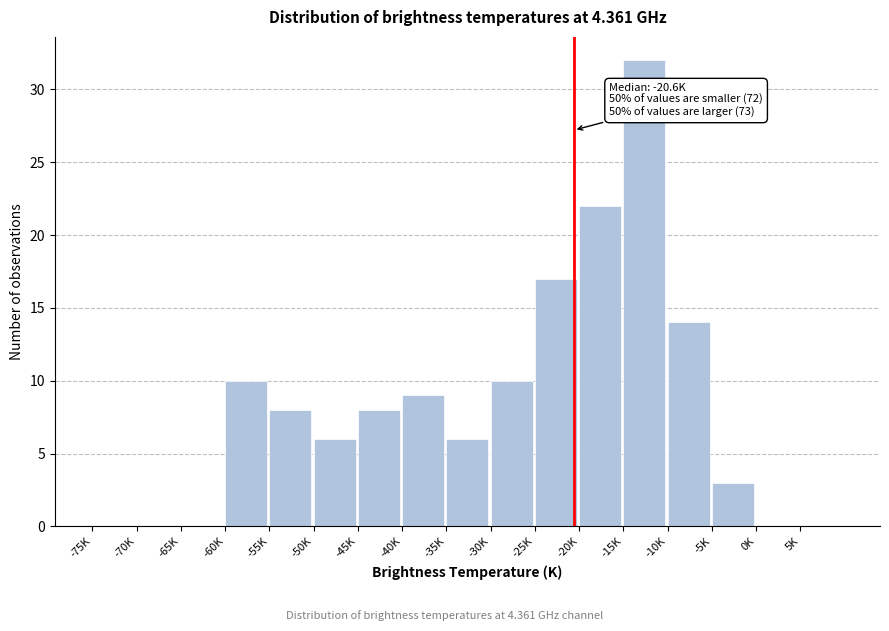

Reading left to right, list all the values displayed in this chart.

-75K=0	-70K=0	-65K=0	-60K=10	-55K=8	-50K=6	-45K=8	-40K=9	-35K=6	-30K=10	-25K=17	-20K=22	-15K=32	-10K=14	-5K=3	0K=0	5K=0